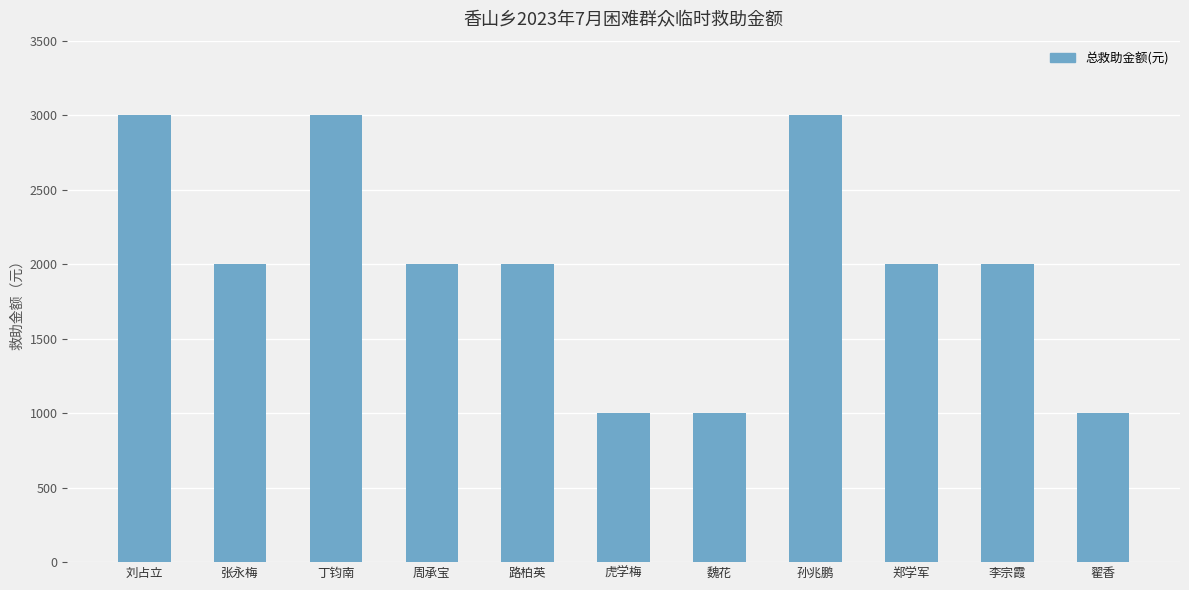

How many data points are less than 2000?

3